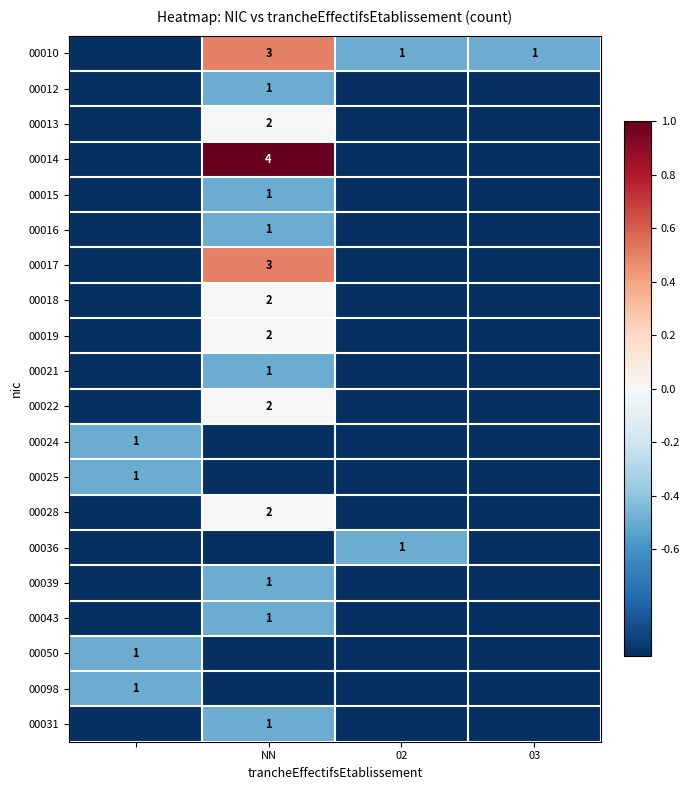

Count the 00017 values in the range -1 to 0.

3